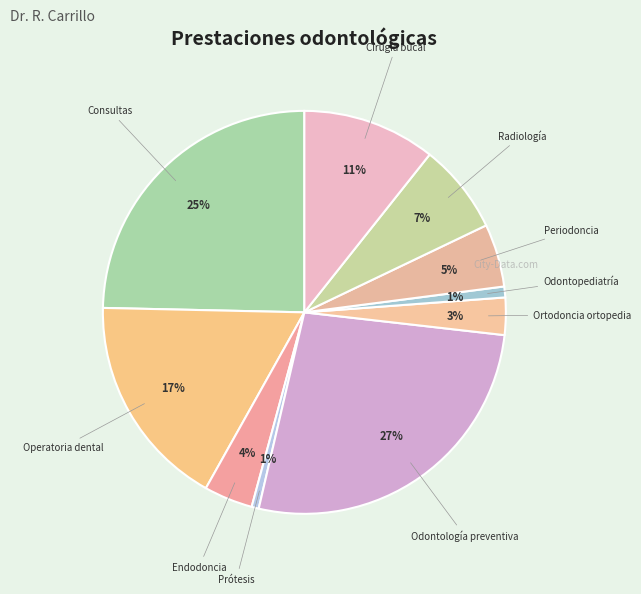

Do Consultas and Odontopediatría together represent more than half of the pie?

No